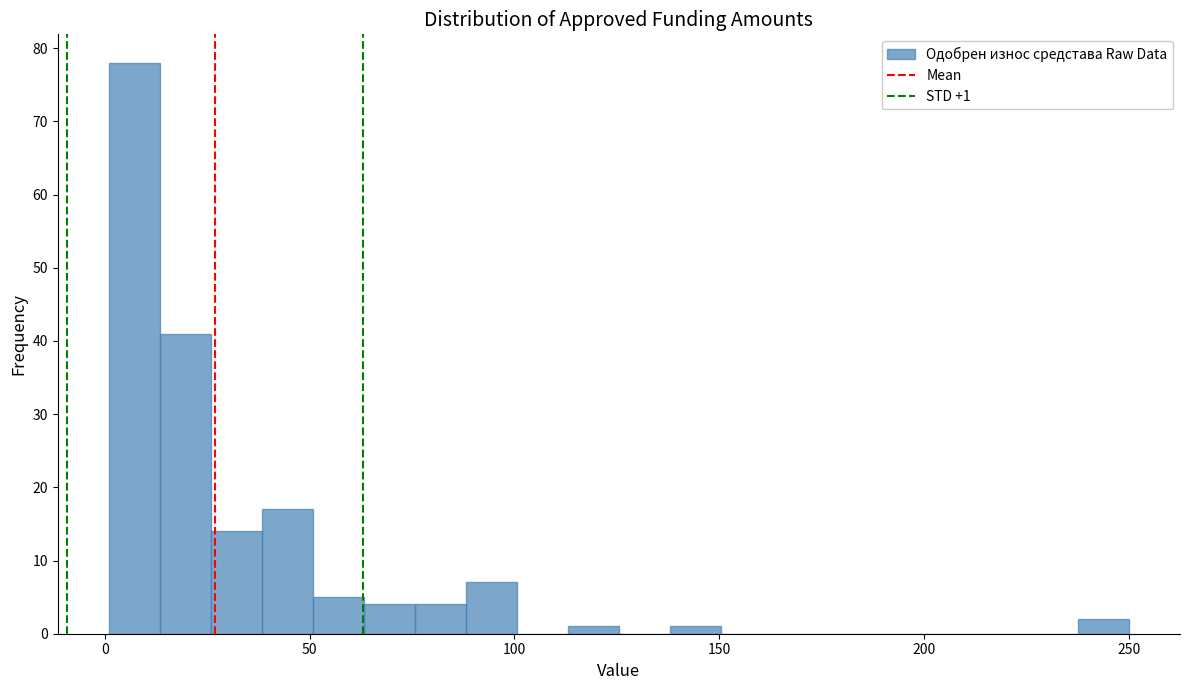

Around what value on the x-axis is the tallest bar? Give the approximate position of its centre, as read against the axis.

5